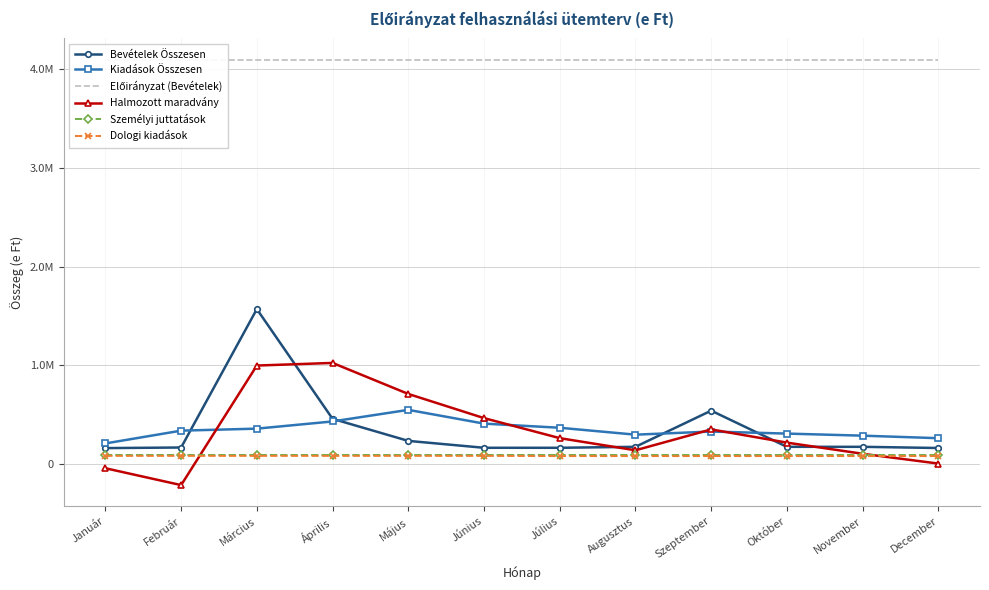

At Augusztus, list the series in order from smallest to largest.

Dologi kiadások, Személyi juttatások, Halmozott maradvány, Bevételek Összesen, Kiadások Összesen, Előirányzat (Bevételek)